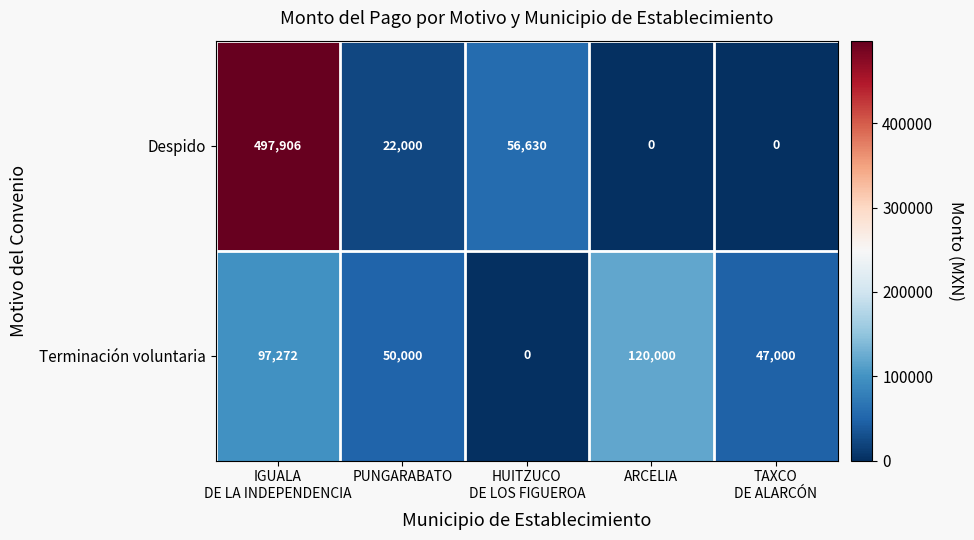

Is it true that Despido equals 32287 at PUNGARABATO?

False